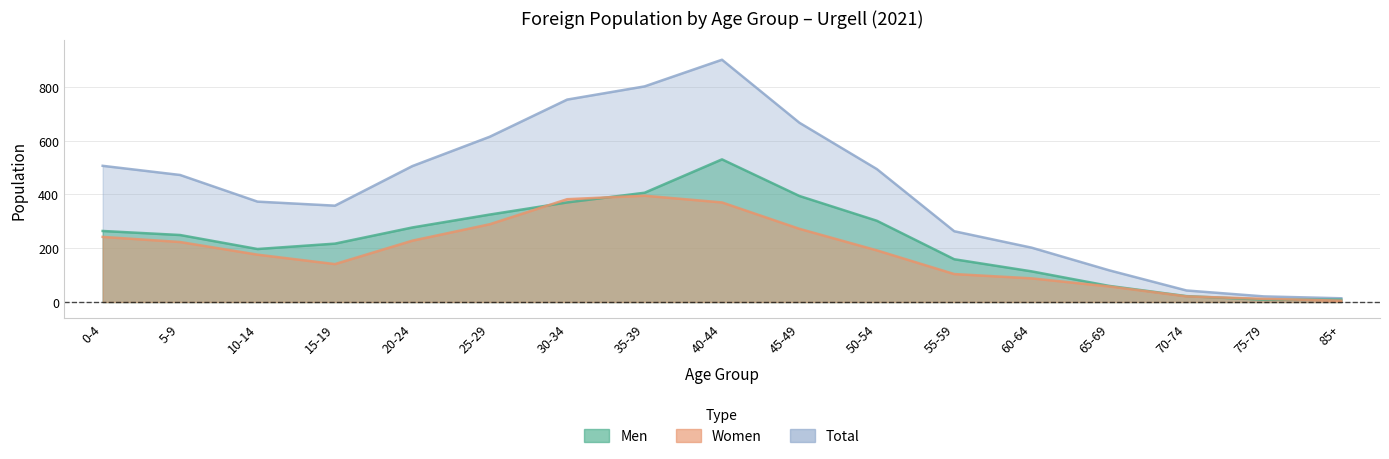

Is the value of Women at 30-34 greater than the value of Men at 65-69?

Yes